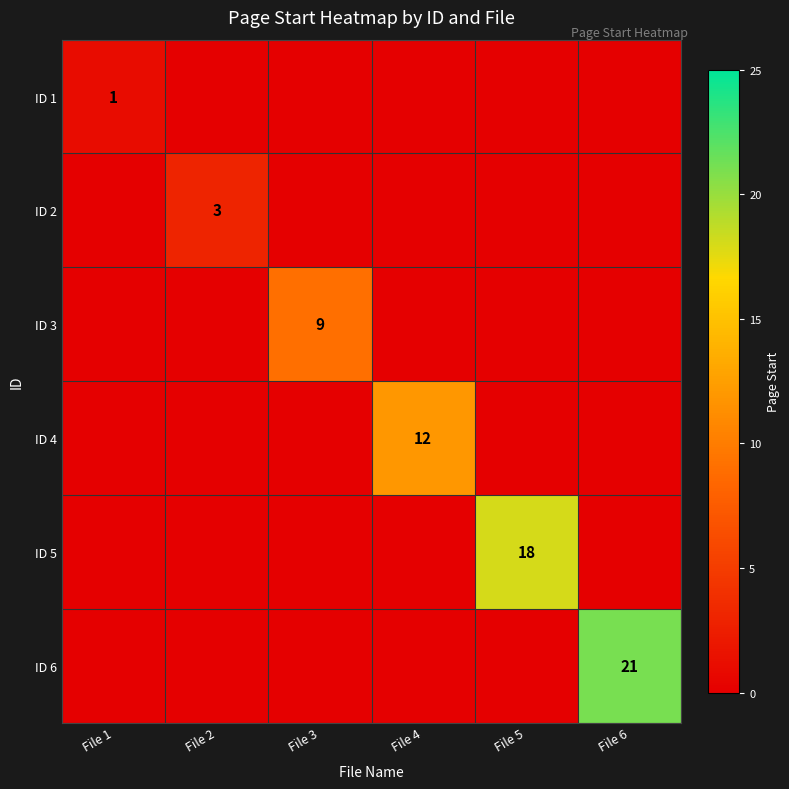

True or false: ID 2 has a value of 0 at File 4.

True